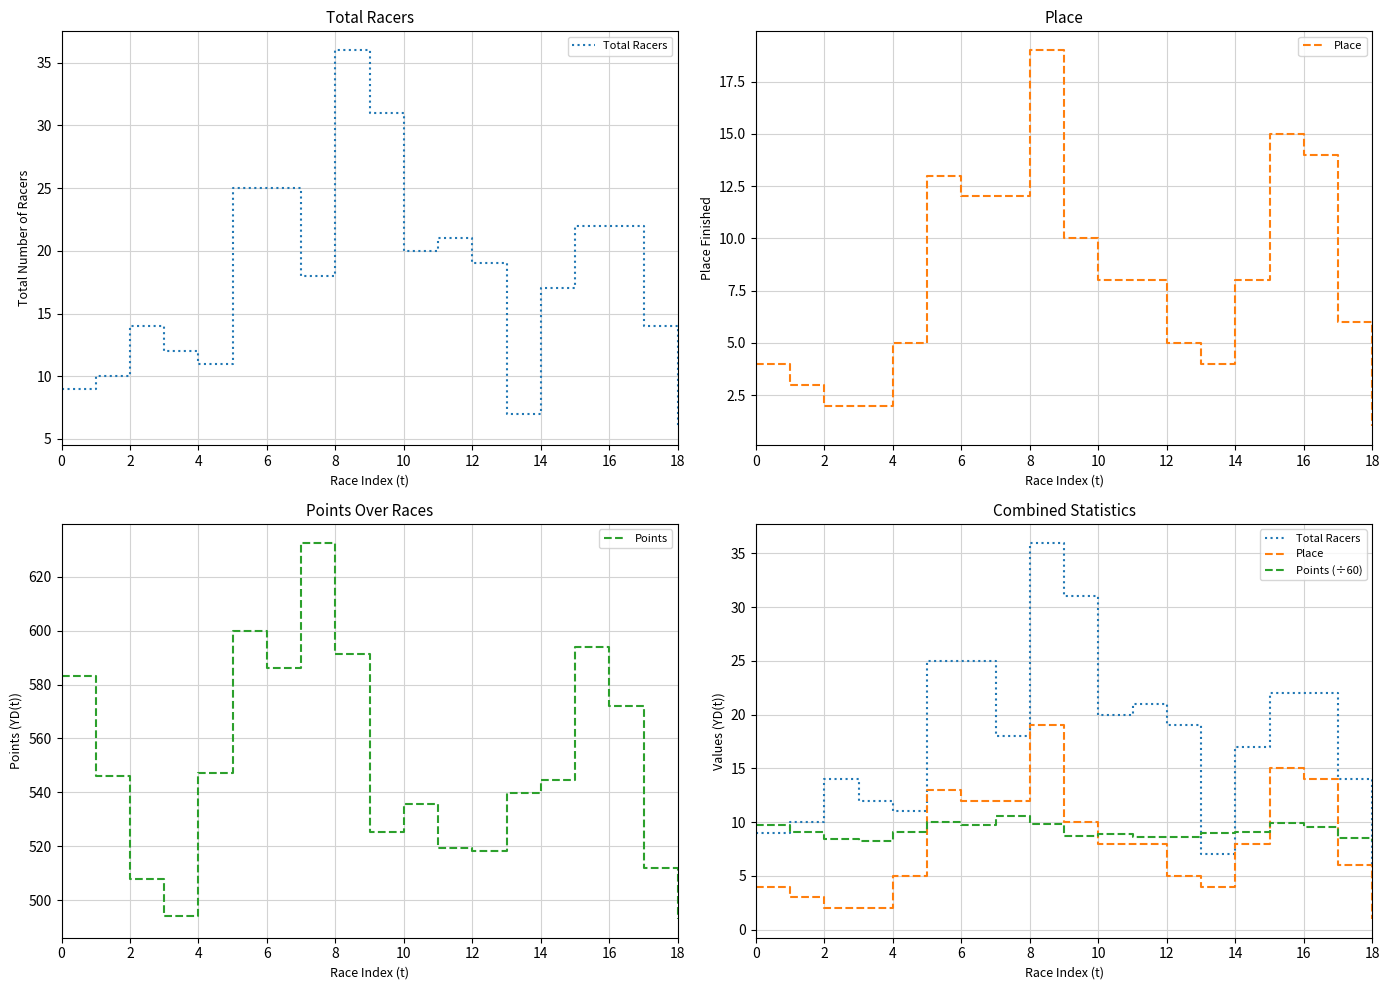

At which category is the sum across all series the highest?

14